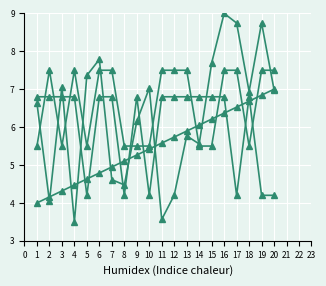

The col_1 (Rank) series shows 6.5 at 17. True or false?

True